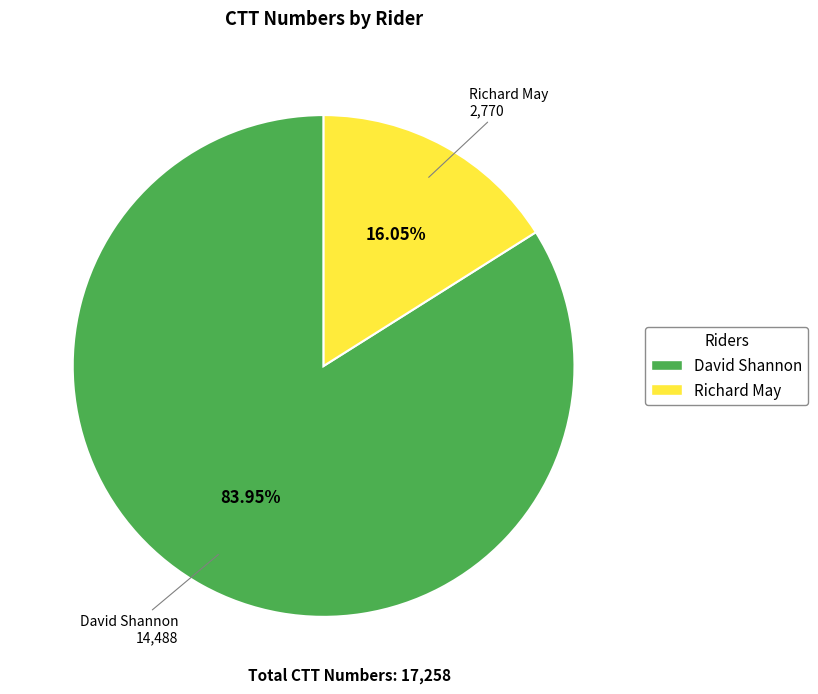

Is there a majority slice in this chart?

Yes